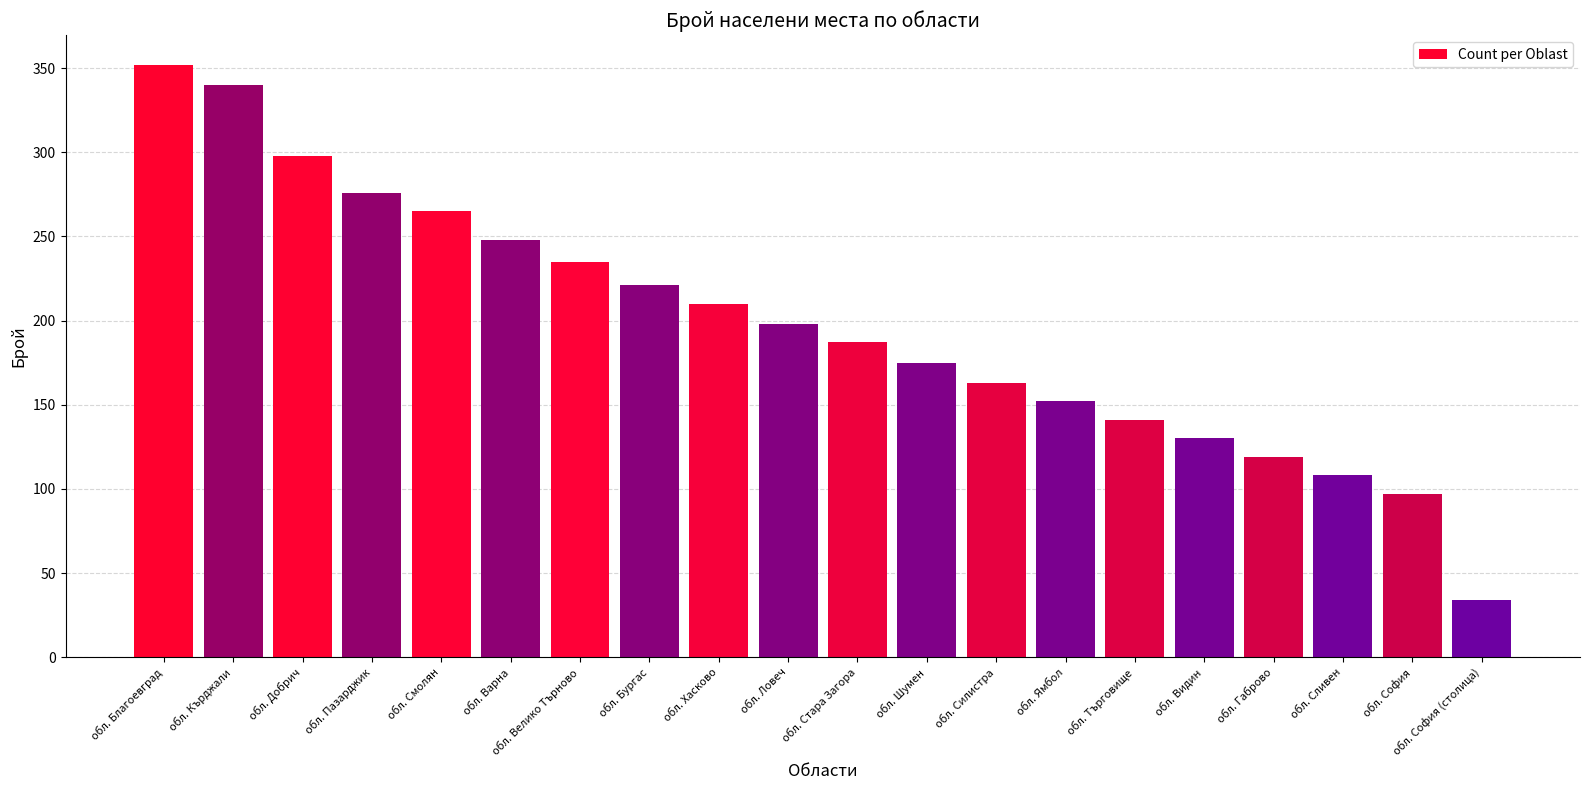

What is the value of the 4th bar from the left?

276